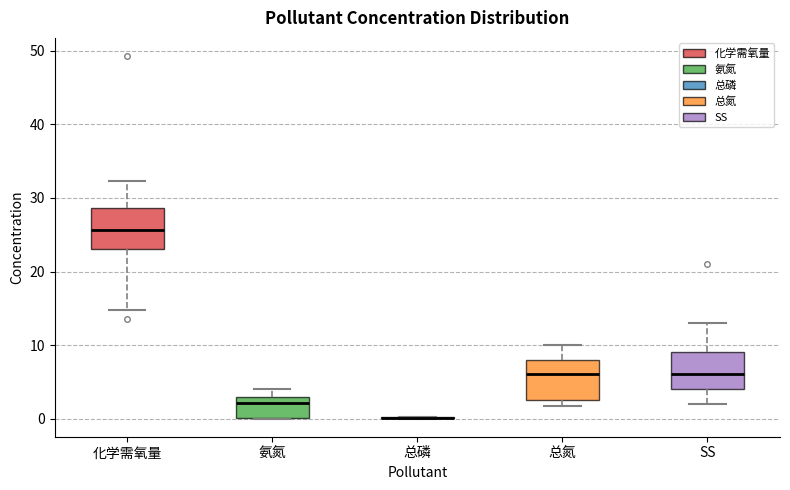

Reading left to right, transcribe this box plot: for each box, give where its median line is, the range the box spans, and where its two whiskers end, as read against the y-axis. The values are not printed on the chart, so give them approximately, as read against the axis.

化学需氧量: median 26, box 23 to 29, whiskers 15 to 32
氨氮: median 2, box 0 to 3, whiskers 0 to 4
总磷: box collapsed to a line at 0, whiskers 0 to 0
总氮: median 6, box 3 to 8, whiskers 2 to 10
SS: median 6, box 4 to 9, whiskers 2 to 13